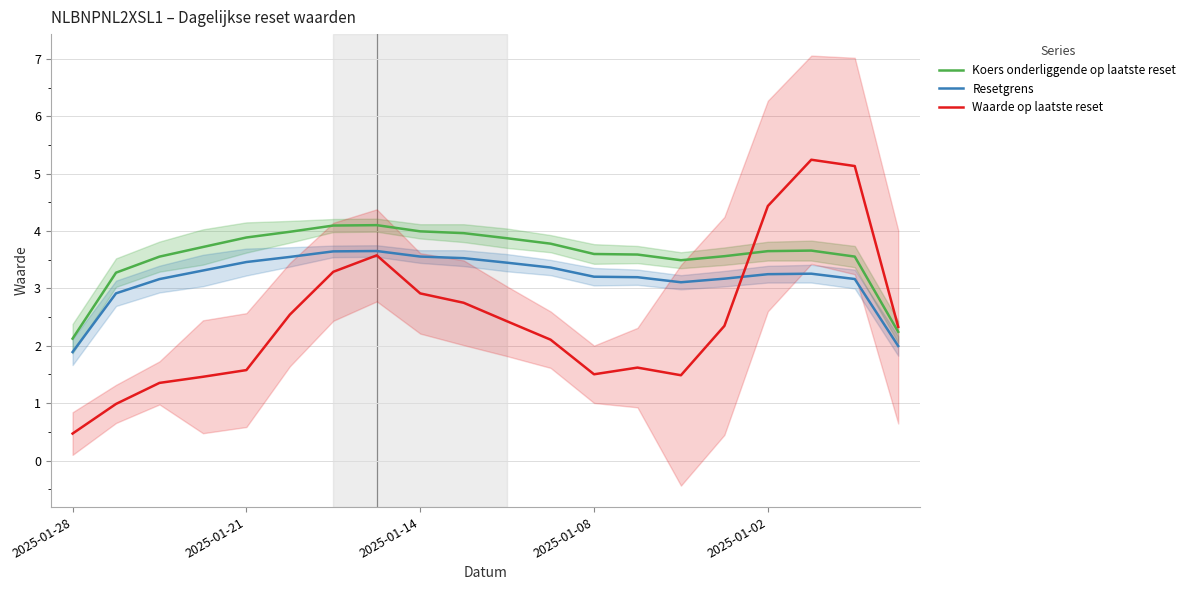

What is the highest value of the Waarde op laatste reset series?

5.2